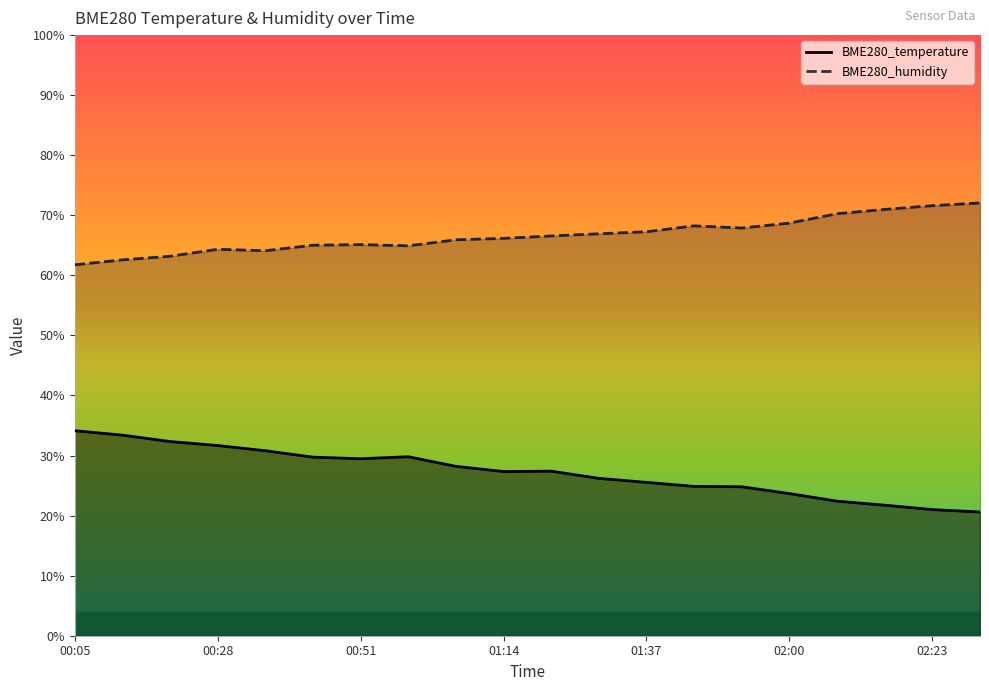

At 02:00, list the series in order from smallest to largest.

BME280_temperature, BME280_humidity